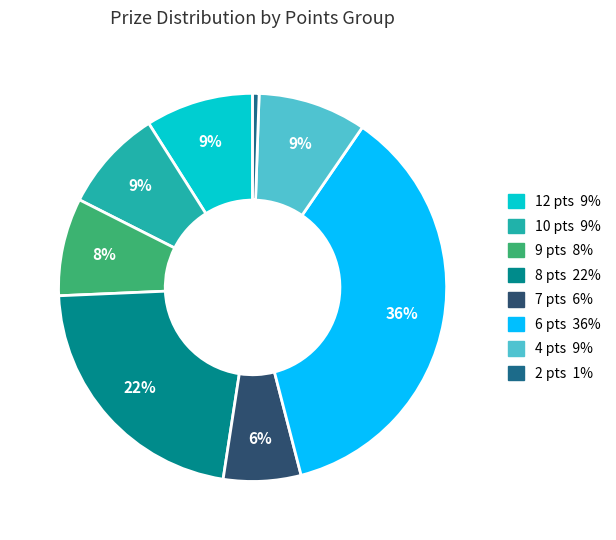

To the nearest percent, what is the average slice percentage?

12%